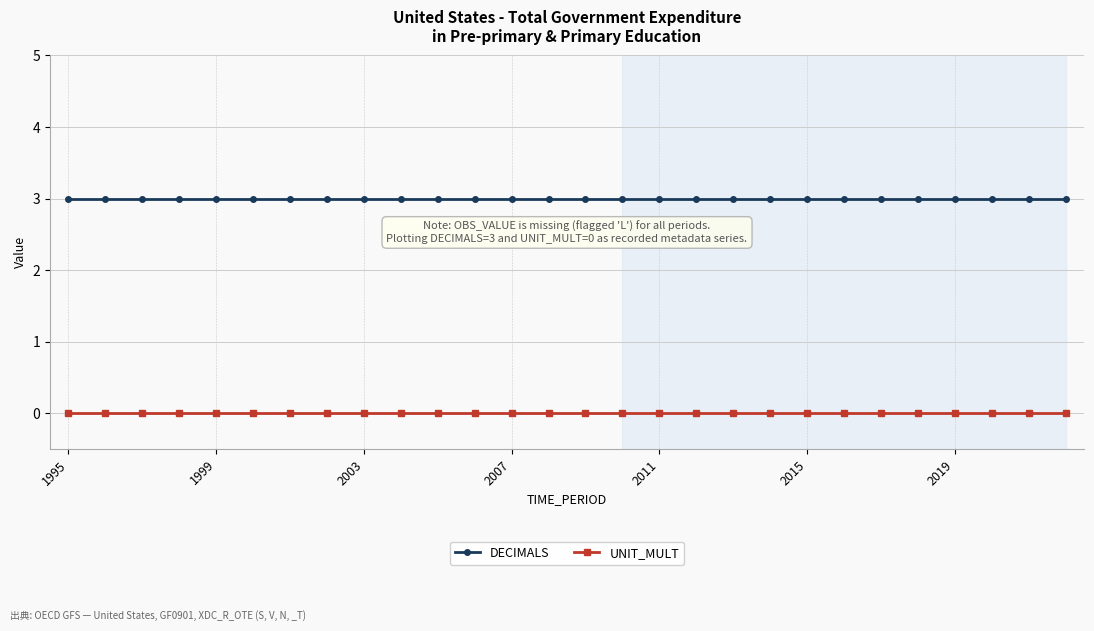

Count the number of categories in the chart.

28